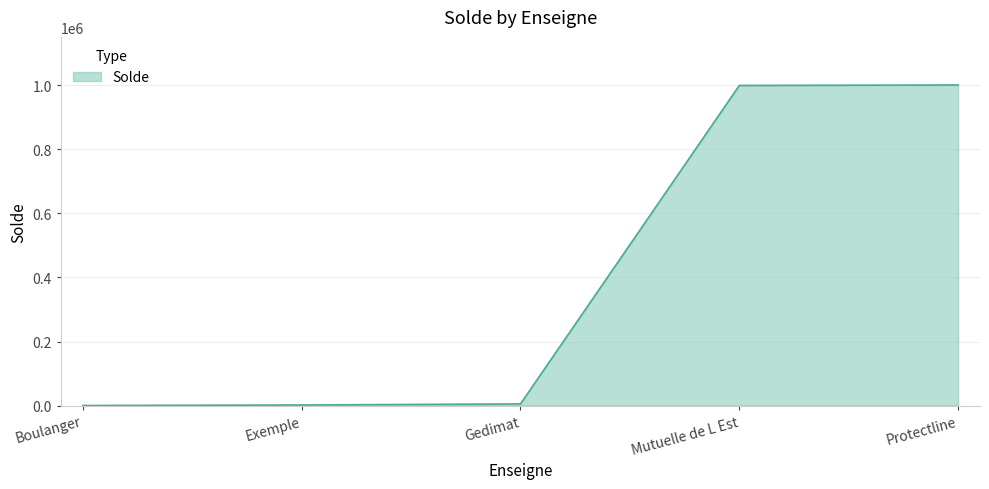

Between Gedimat and Mutuelle de L Est, which is larger?

Mutuelle de L Est